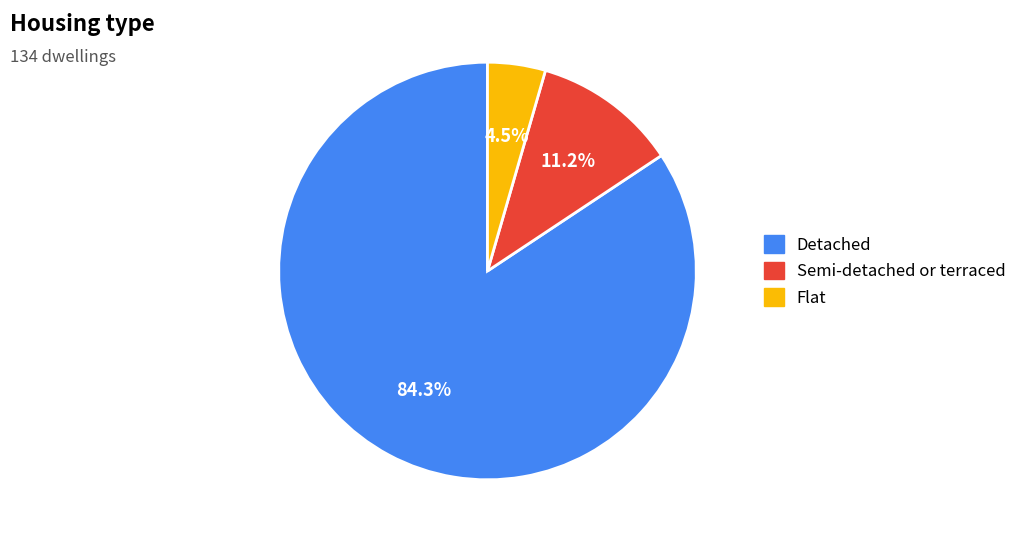

To the nearest percent, what is the combined percentage of Semi-detached or terraced and Detached?

96%